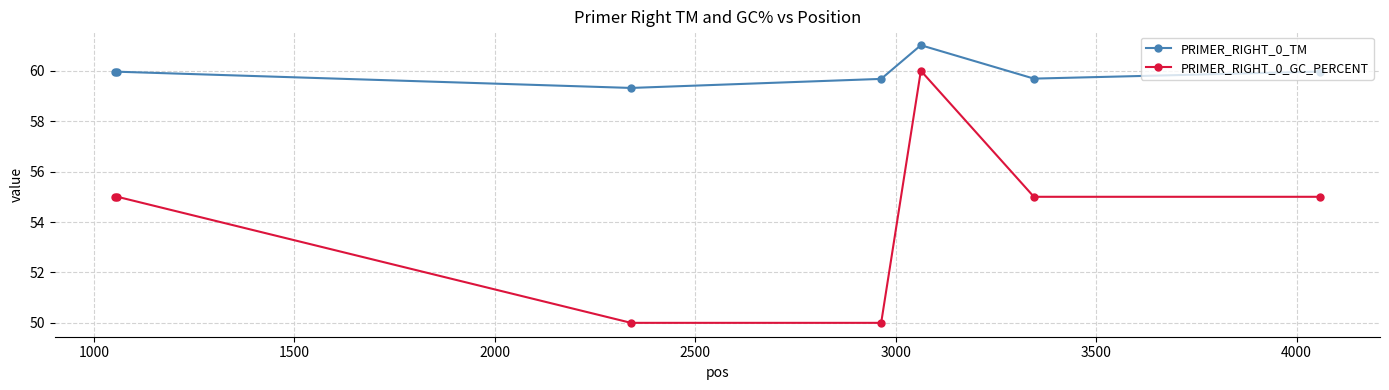

True or false: PRIMER_RIGHT_0_GC_PERCENT has more than 0 points higher than both neighbors.

True